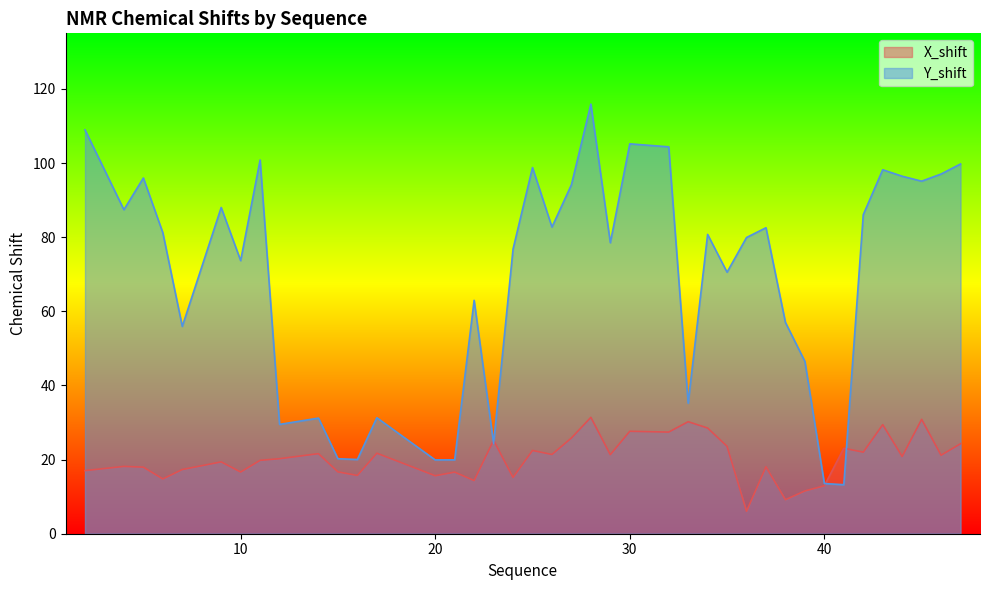

Reading left to right, extract all data points from this chart.

X_shift: 17.0	18.2	18.0	14.8	17.3	19.4	16.6	19.8	20.2	21.6	16.7	15.7	21.7	15.6	16.6	14.3	25.2	15.2	22.5	21.4	25.8	31.4	21.3	27.6	27.4	30.2	28.5	23.6	6.1	18.1	9.2	11.5	12.9	23.1	22.0	29.4	20.8	30.9	21.2	24.3
Y_shift: 109.0	87.4	96.0	81.2	55.9	88.0	73.7	100.8	29.5	31.2	20.2	20.0	31.3	19.9	19.9	63.0	24.4	76.8	98.8	82.7	94.1	115.9	78.5	105.2	104.4	35.2	80.8	70.6	79.9	82.5	57.0	46.5	13.5	13.2	86.1	98.2	96.4	95.1	97.0	99.8